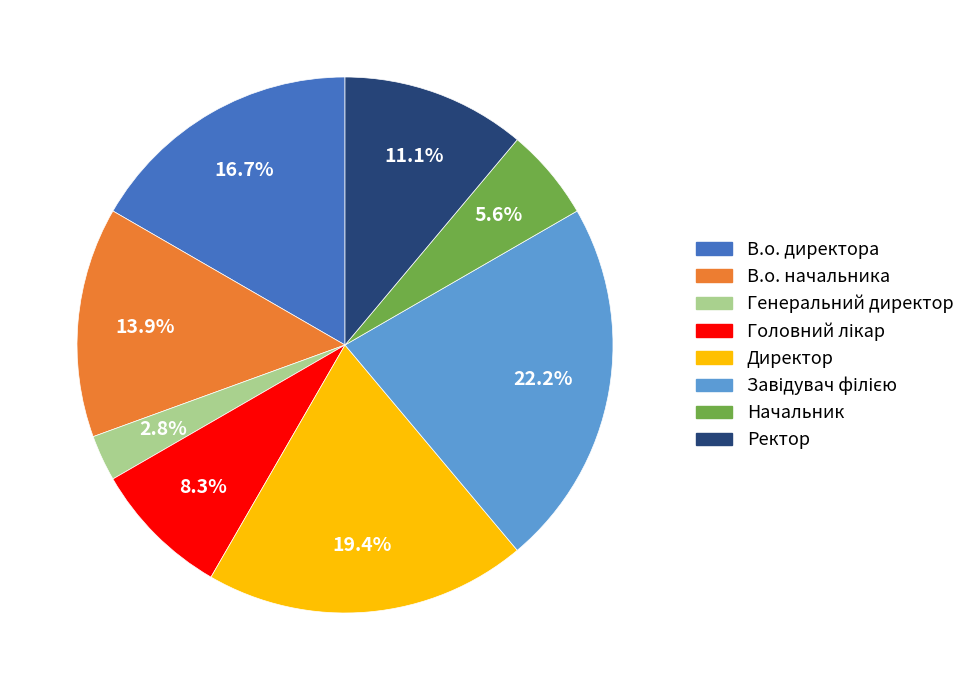

Does В.о. директора account for over 50% of the chart?

No